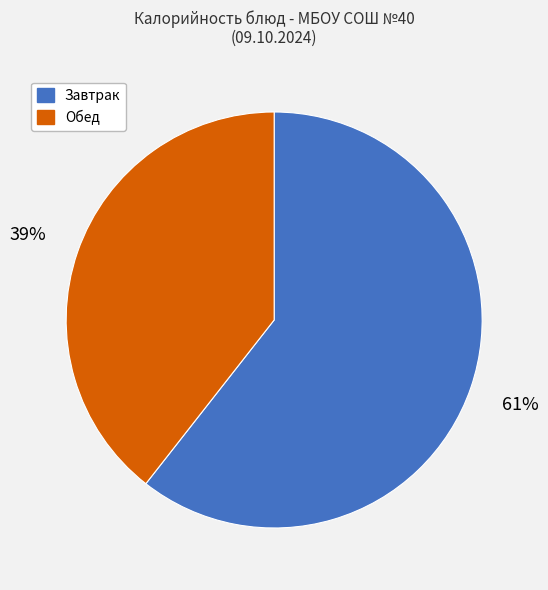

Is there a majority slice in this chart?

Yes